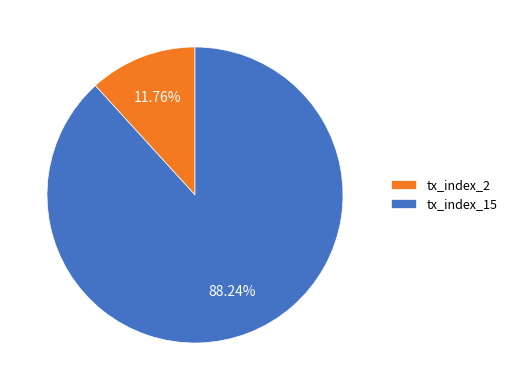

Rank the categories by value from lowest to highest.

tx_index_2, tx_index_15